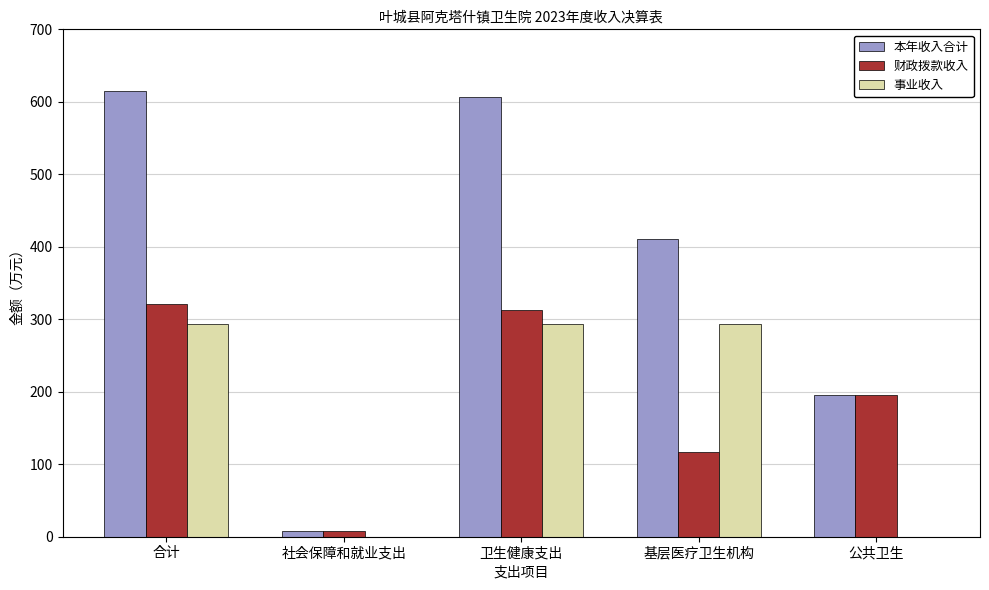

The value of 财政拨款收入 at 基层医疗卫生机构 is 116.9. True or false?

True